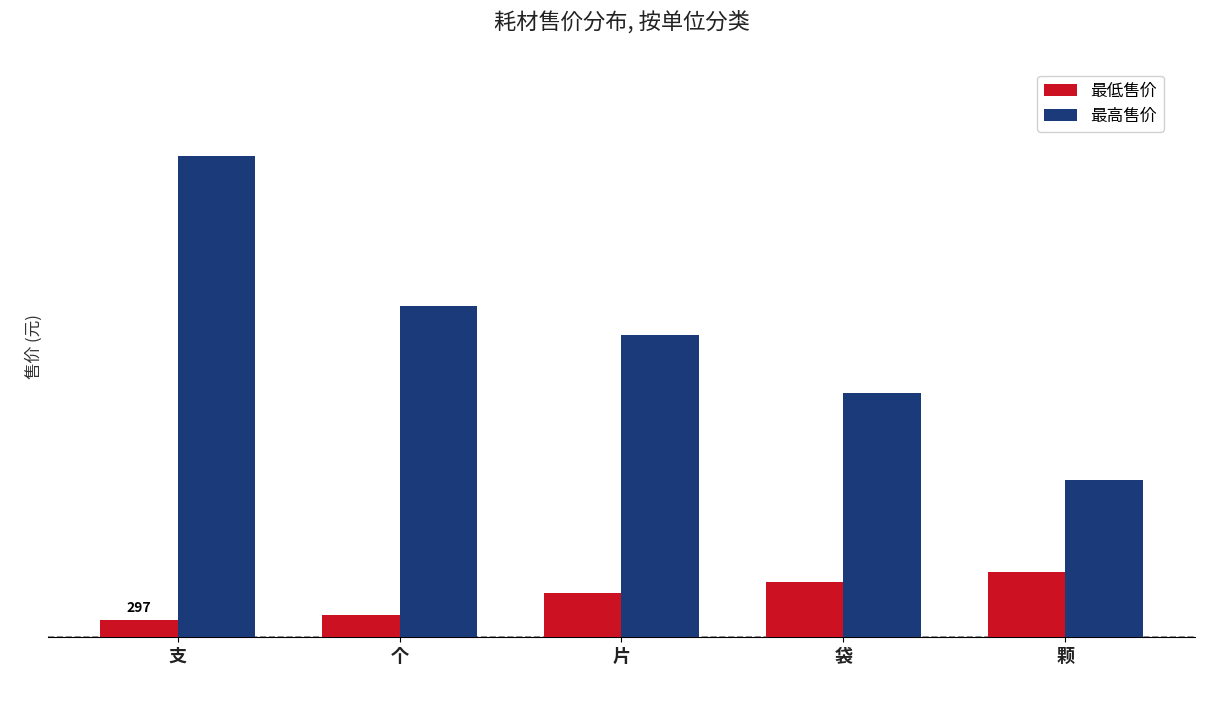

The 最高售价 series shows 4200 at 袋. True or false?

True